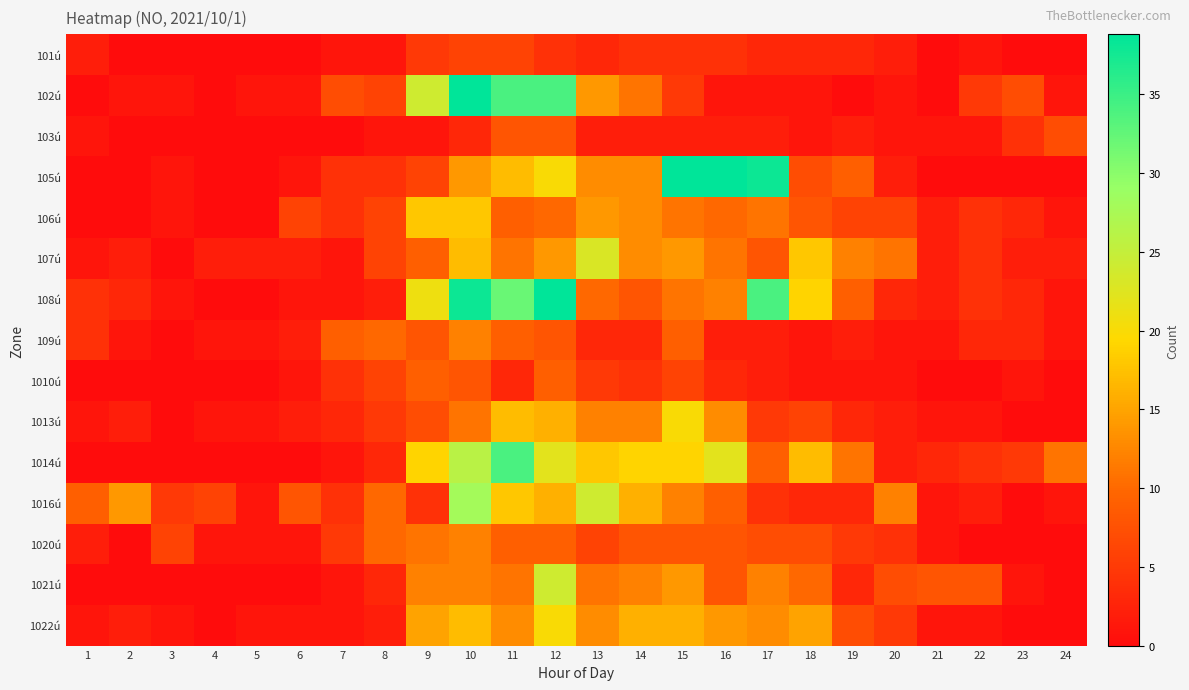

Rank the series at 17 from lowest to highest value.

102ú, 103ú, 109ú, 1010ú, 101ú, 1016ú, 1013ú, 1020ú, 107ú, 1014ú, 106ú, 1021ú, 1022ú, 108ú, 105ú